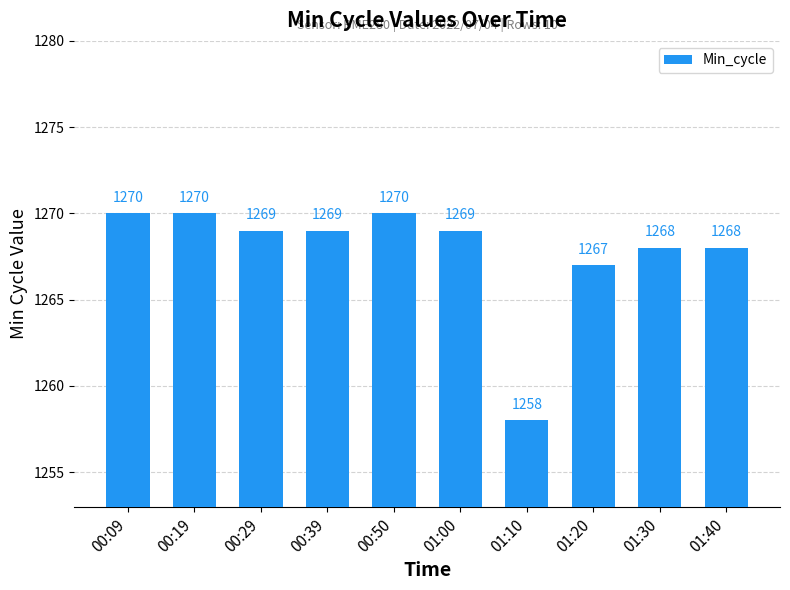

Reading left to right, list all the values displayed in this chart.

00:09=1270	00:19=1270	00:29=1269	00:39=1269	00:50=1270	01:00=1269	01:10=1258	01:20=1267	01:30=1268	01:40=1268